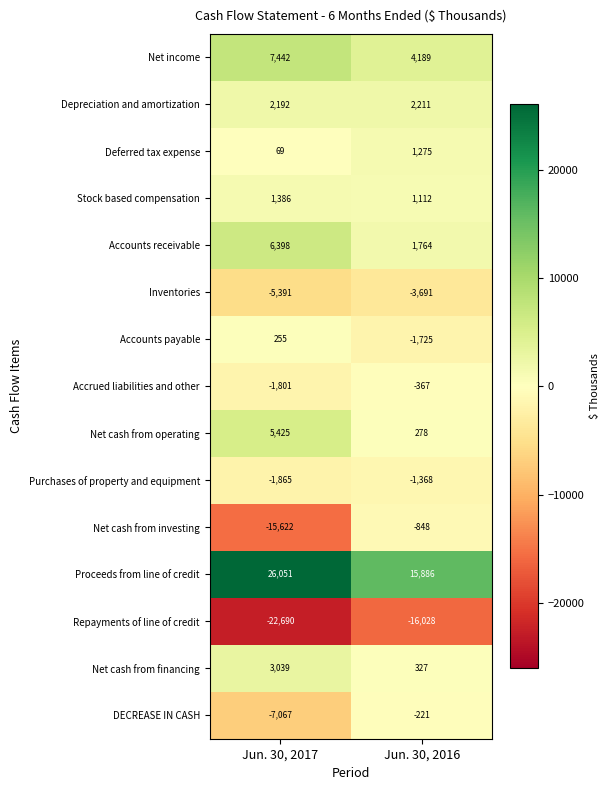

At Jun. 30, 2017, list the series in order from smallest to largest.

Repayments of line of credit, Net cash from investing, DECREASE IN CASH, Inventories, Purchases of property and equipment, Accrued liabilities and other, Deferred tax expense, Accounts payable, Stock based compensation, Depreciation and amortization, Net cash from financing, Net cash from operating, Accounts receivable, Net income, Proceeds from line of credit